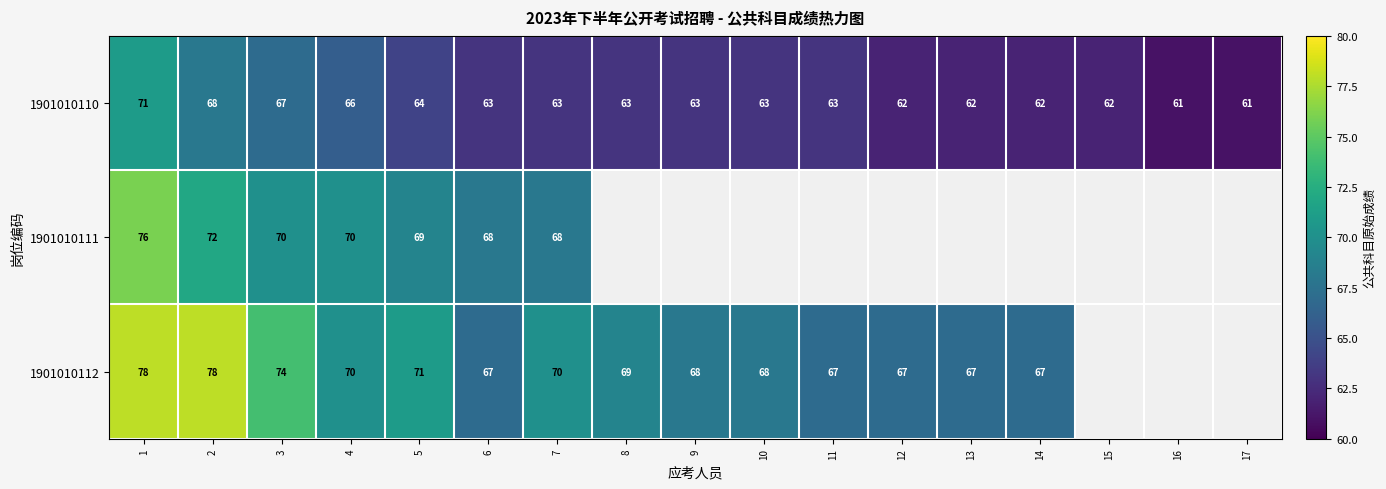

The 1901010112 series shows 42.5 at 8. True or false?

False